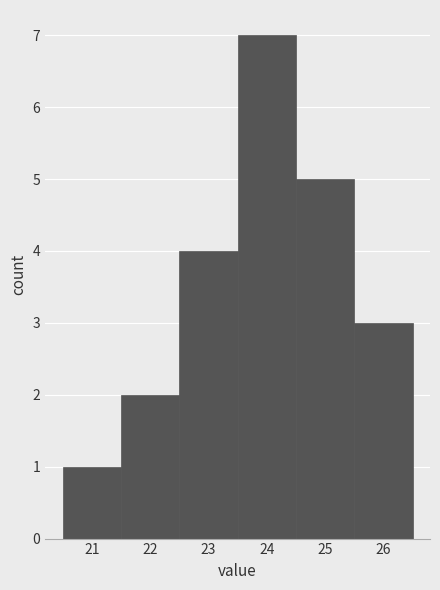

Reading left to right, list every bar in this chart as the range it spans on the x-axis followed by its height. The values are not printed on the chart, so give them approximately, as read against the axis.

20.5 to 21.5: 1
21.5 to 22.5: 2
22.5 to 23.5: 4
23.5 to 24.5: 7
24.5 to 25.5: 5
25.5 to 26.5: 3